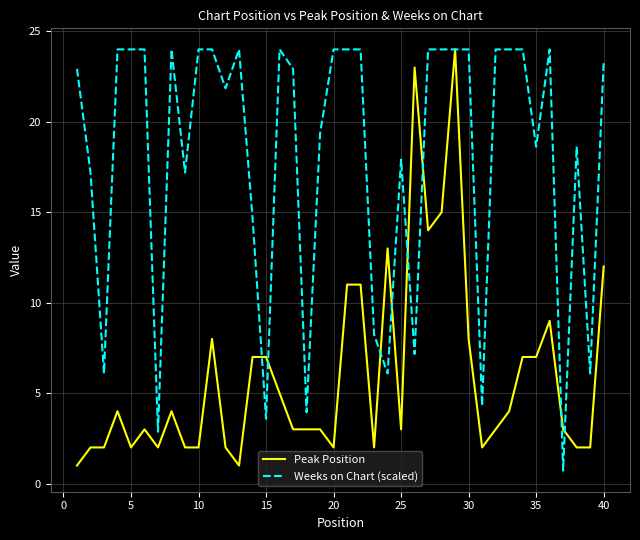

What is the difference between the maximum and minimum values in the Peak Position series?

23.0